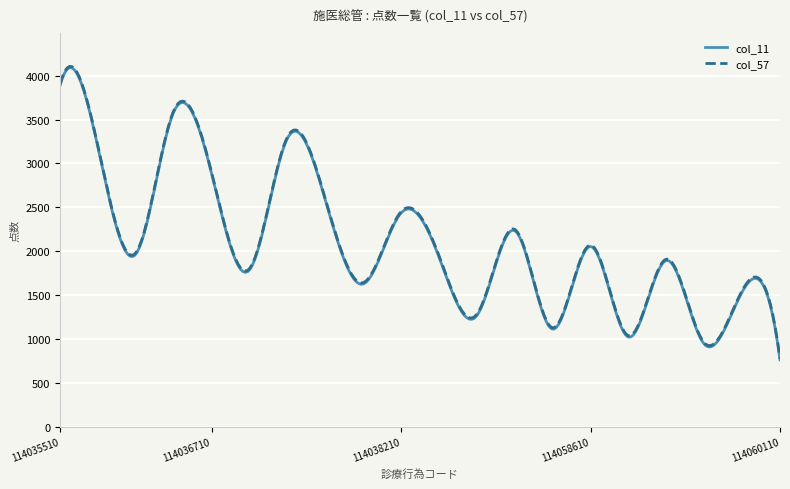

What is the greatest value displayed?

4106.8